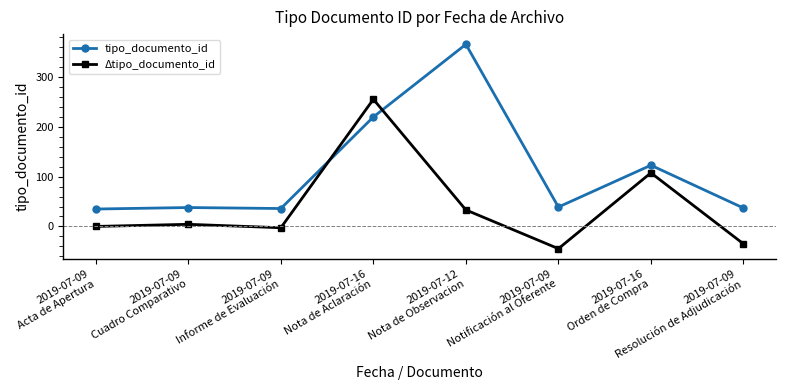

In tipo_documento_id, how many points are lower than both neighbors (excluding endpoints)?

2